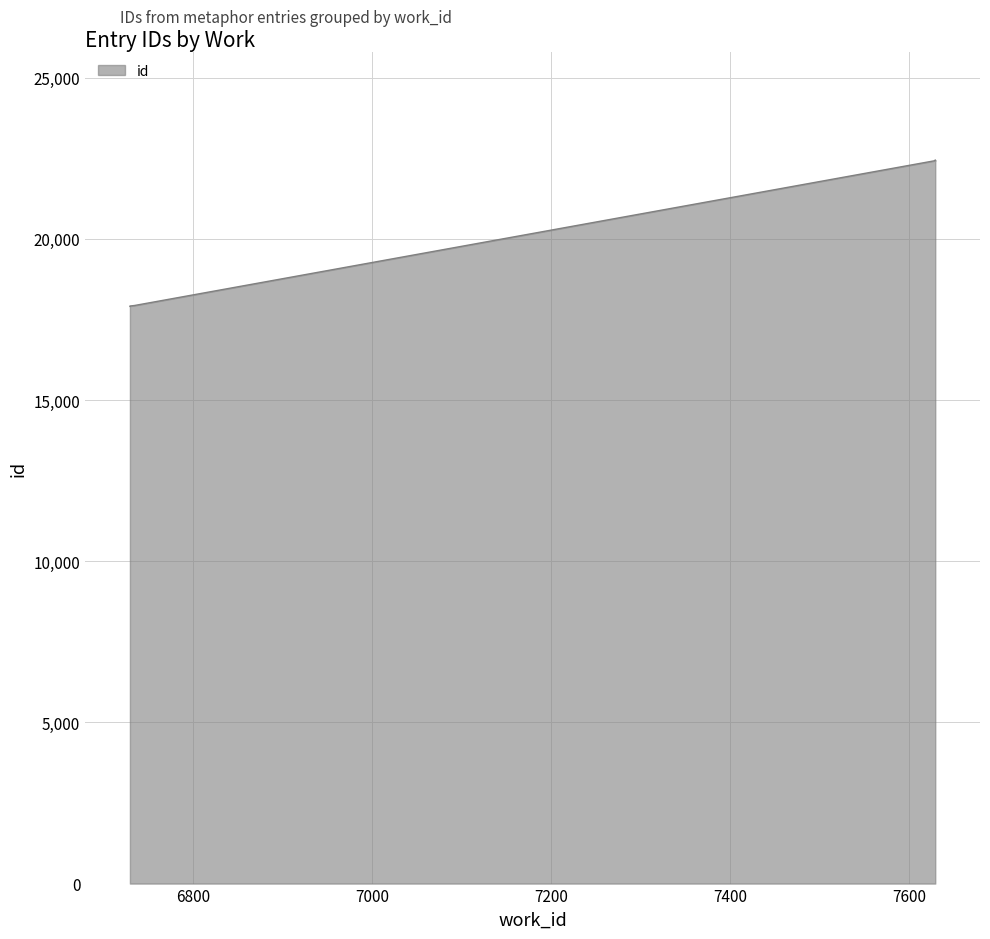

True or false: the data shows 17935 at 6734.

True